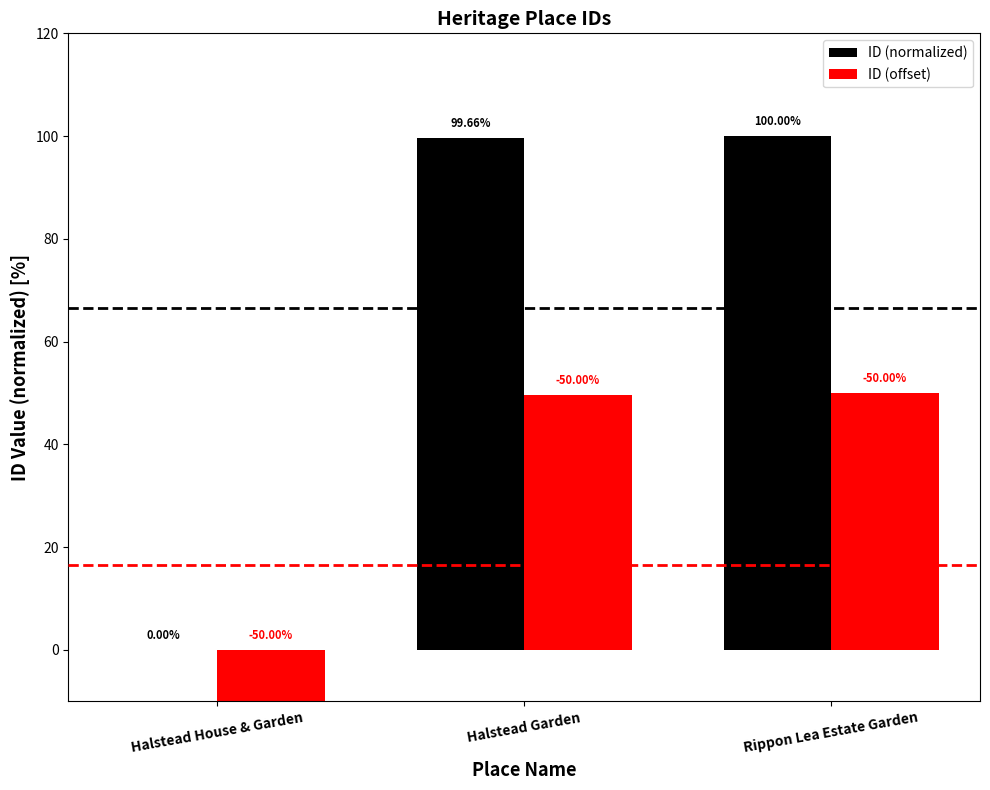

What is the difference between the ID (normalized) values at Rippon Lea Estate Garden and Halstead House & Garden?

100.0